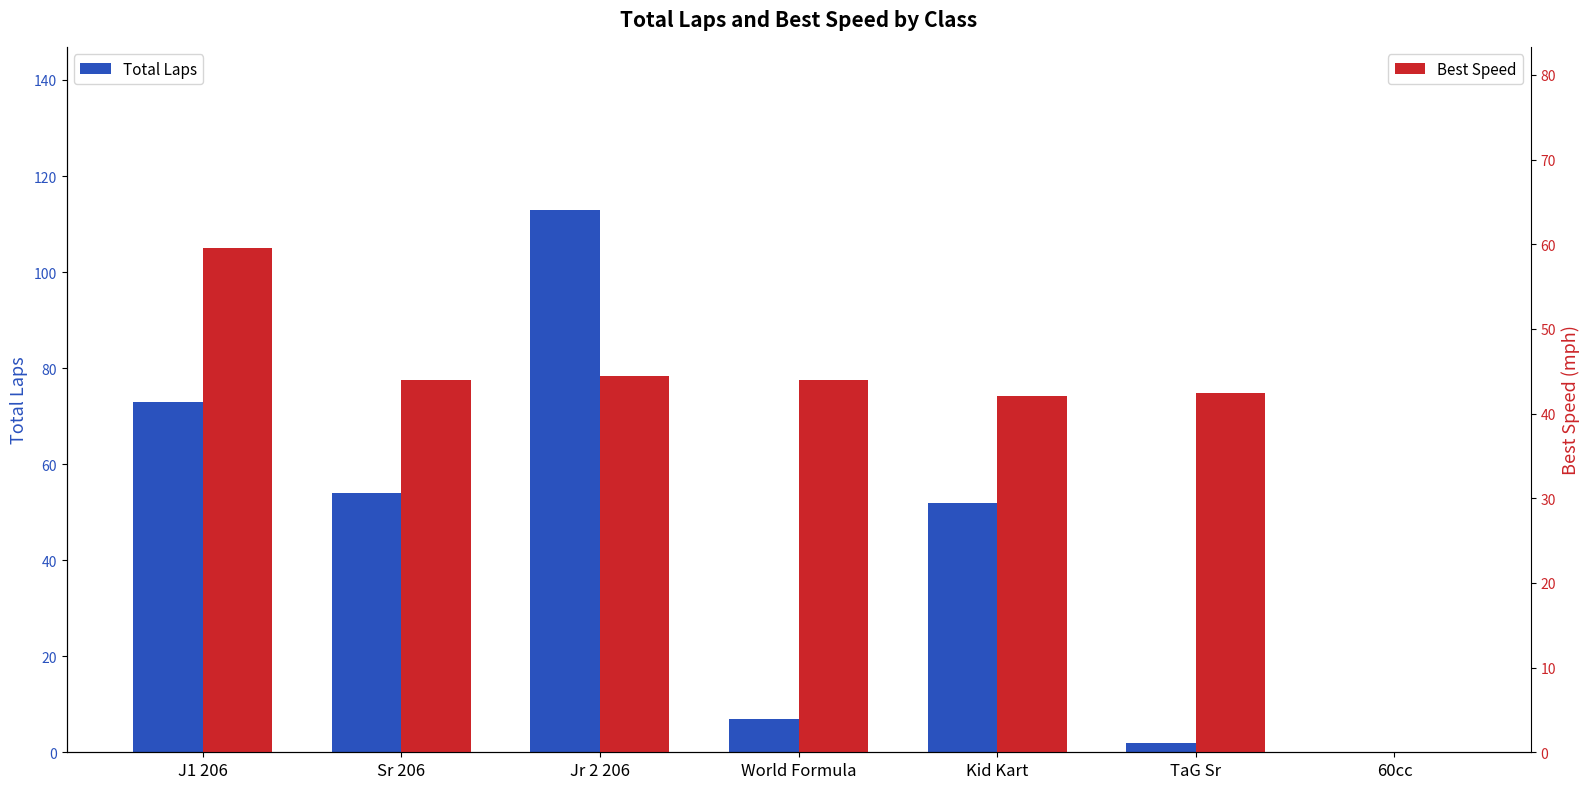

Rank the series by their average value, from lowest to highest.

Best Speed, Total Laps